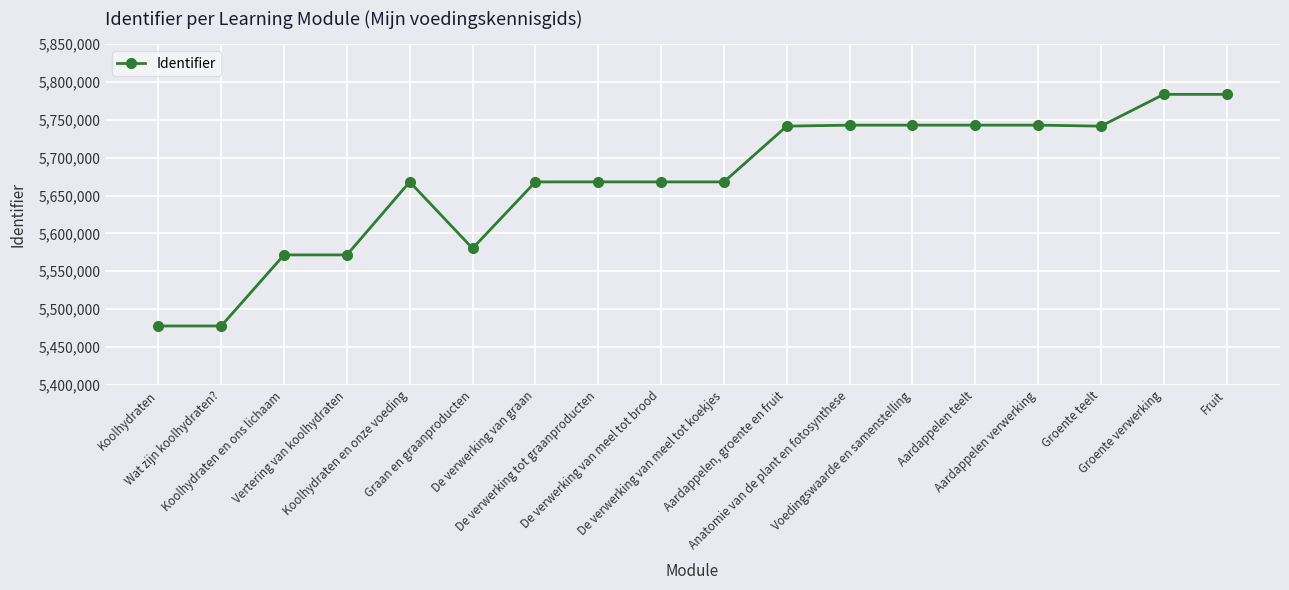

Where is the data nearest to the value 5630634?

De verwerking van graan